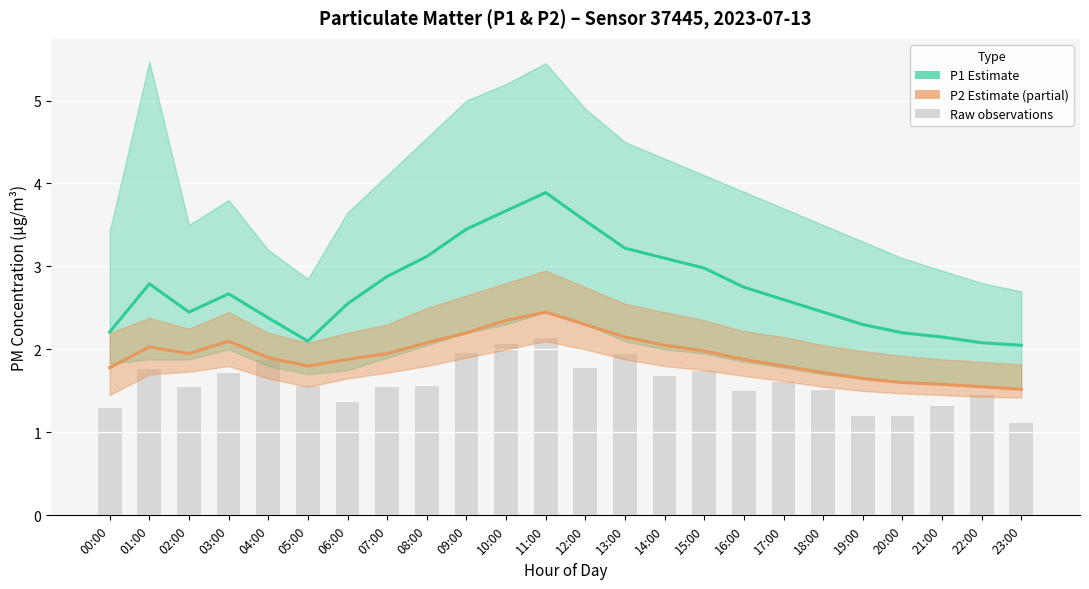

Reading left to right, extract all data points from this chart.

P1 (PM10 proxy): 00:00=2.2	01:00=2.8	02:00=2.5	03:00=2.7	04:00=2.4	05:00=2.1	06:00=2.5	07:00=2.9	08:00=3.1	09:00=3.5	10:00=3.7	11:00=3.9	12:00=3.5	13:00=3.2	14:00=3.1	15:00=3.0	16:00=2.8	17:00=2.6	18:00=2.5	19:00=2.3	20:00=2.2	21:00=2.1	22:00=2.1	23:00=2.0
P2 (PM2.5 proxy): 00:00=1.8	01:00=2.0	02:00=1.9	03:00=2.1	04:00=1.9	05:00=1.8	06:00=1.9	07:00=1.9	08:00=2.1	09:00=2.2	10:00=2.4	11:00=2.5	12:00=2.3	13:00=2.1	14:00=2.0	15:00=2.0	16:00=1.9	17:00=1.8	18:00=1.7	19:00=1.6	20:00=1.6	21:00=1.6	22:00=1.6	23:00=1.5
Raw observations: 00:00=1.3	01:00=1.8	02:00=1.5	03:00=1.7	04:00=1.9	05:00=1.6	06:00=1.4	07:00=1.5	08:00=1.6	09:00=2.0	10:00=2.1	11:00=2.1	12:00=1.8	13:00=1.9	14:00=1.7	15:00=1.7	16:00=1.5	17:00=1.6	18:00=1.5	19:00=1.2	20:00=1.2	21:00=1.3	22:00=1.5	23:00=1.1